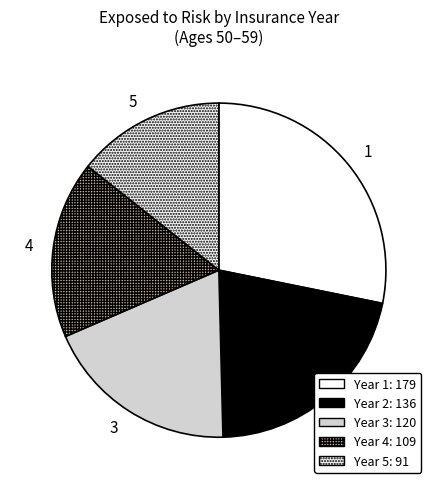

How many slices are in this pie chart?

5